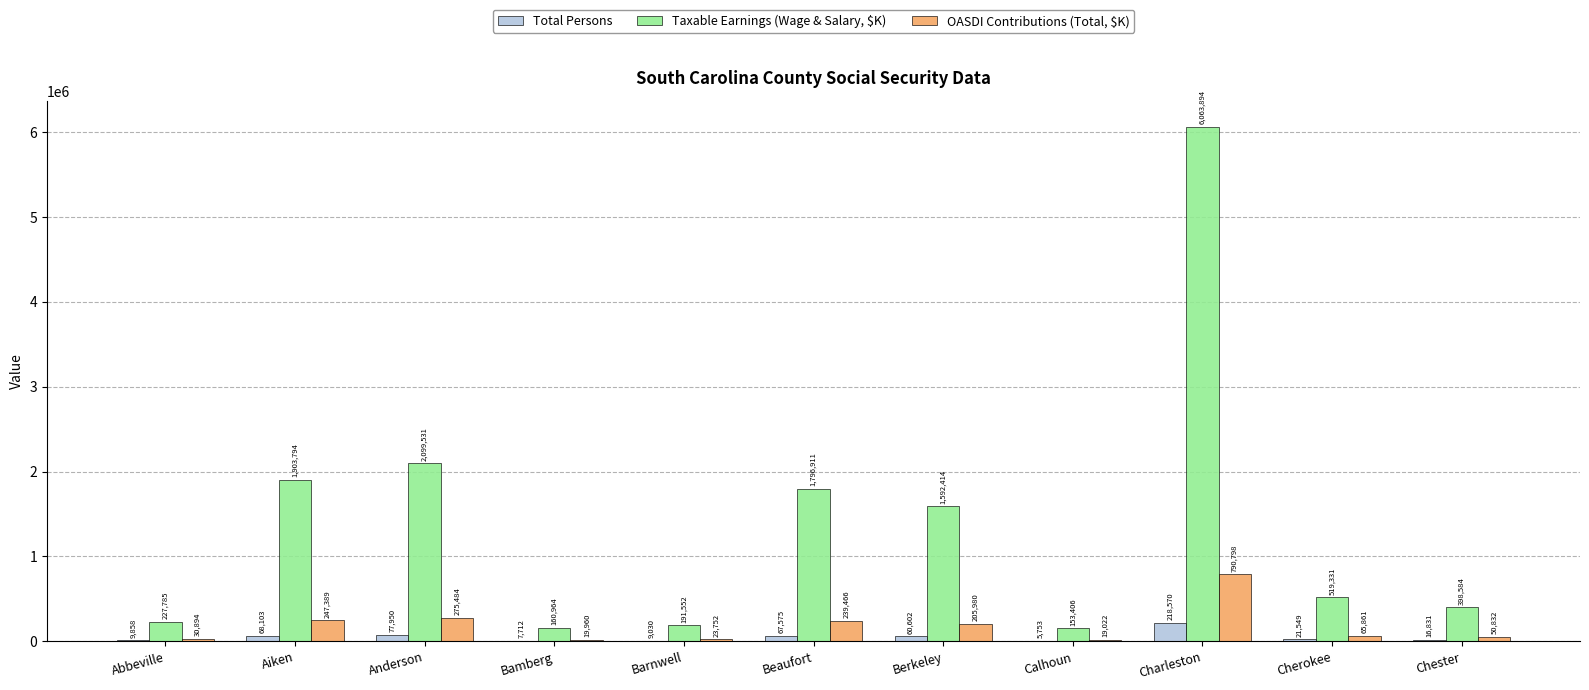

Does the chart contain stacked bars?

No